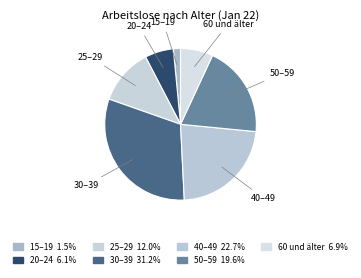

How many slices are in this pie chart?

7